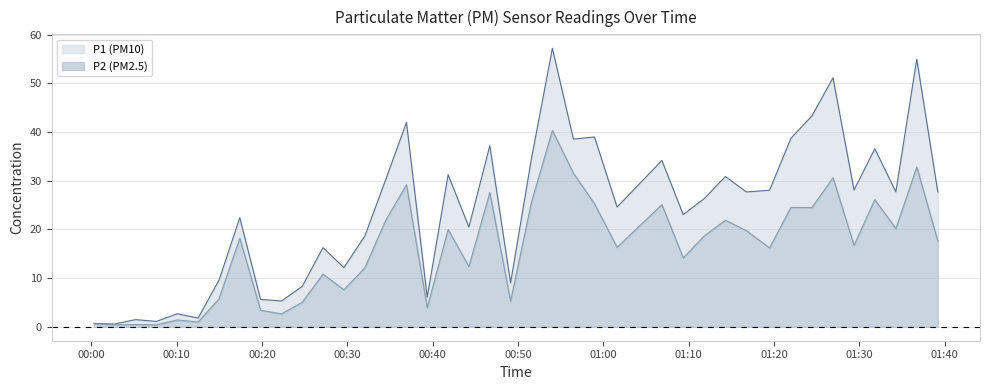

What are all the series names shown in the legend?

P1, P2